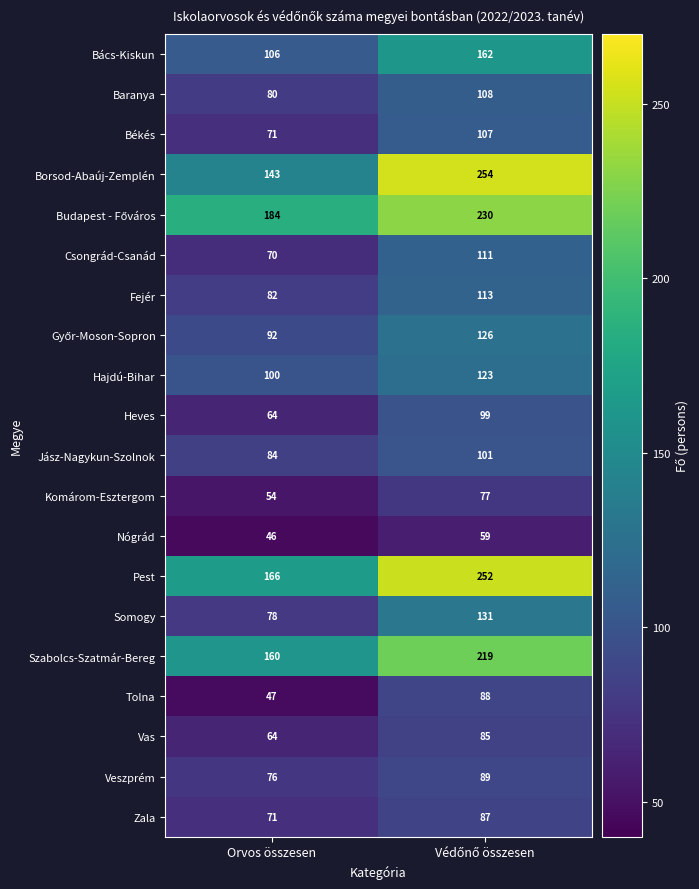

What is the sum of all Békés values?

178